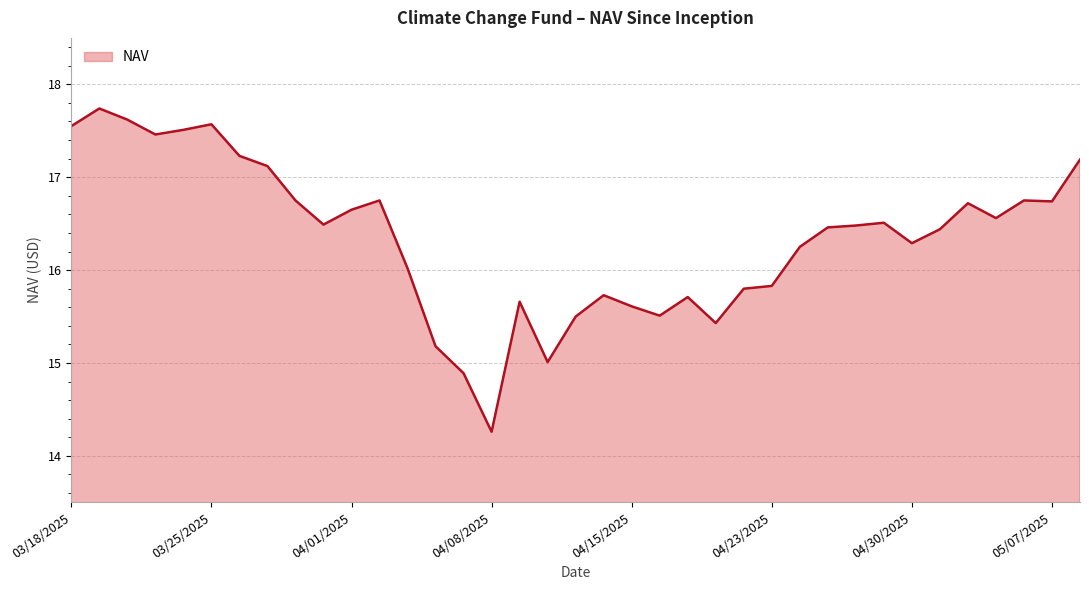

What is the difference between the maximum and minimum values?

3.5